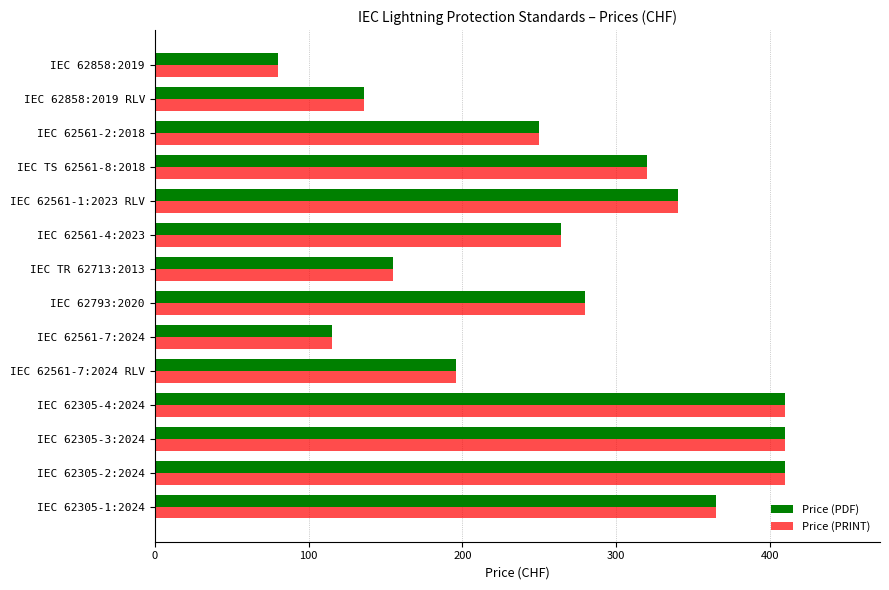

Which label corresponds to the smallest value in the chart?

IEC 62858:2019